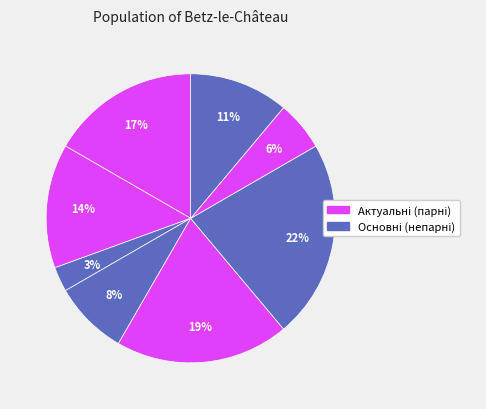

How many slices are in this pie chart?

8